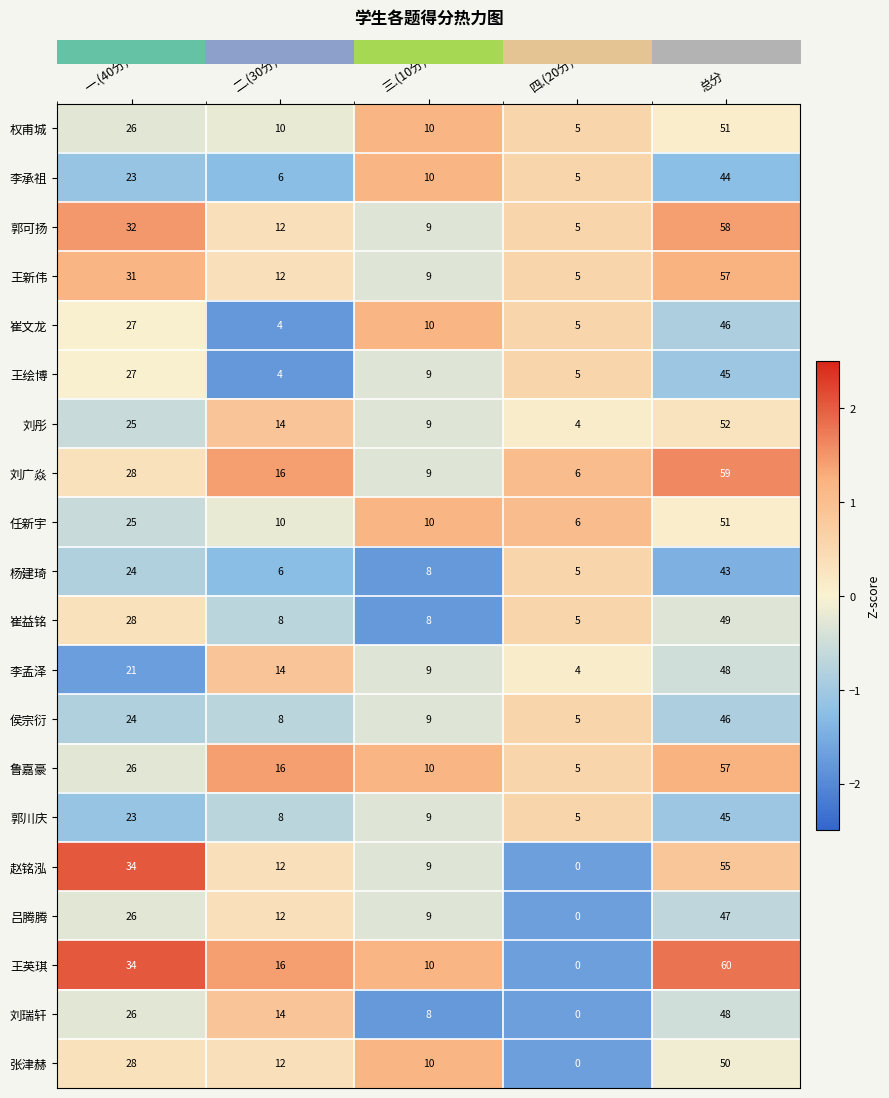

What is the average value of the 李孟泽 series?

19